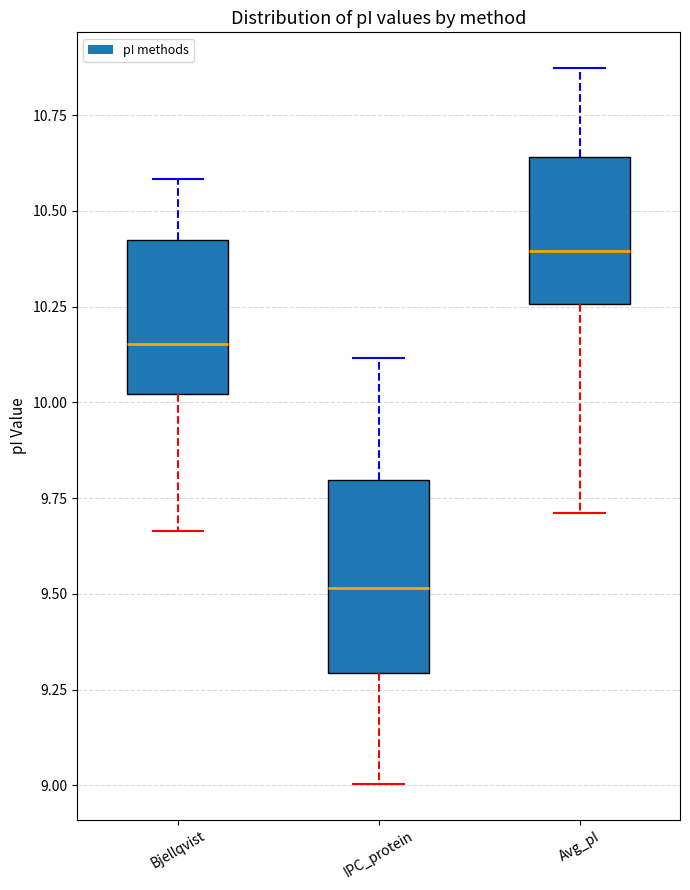

Which box has the highest median line?

Avg_pI